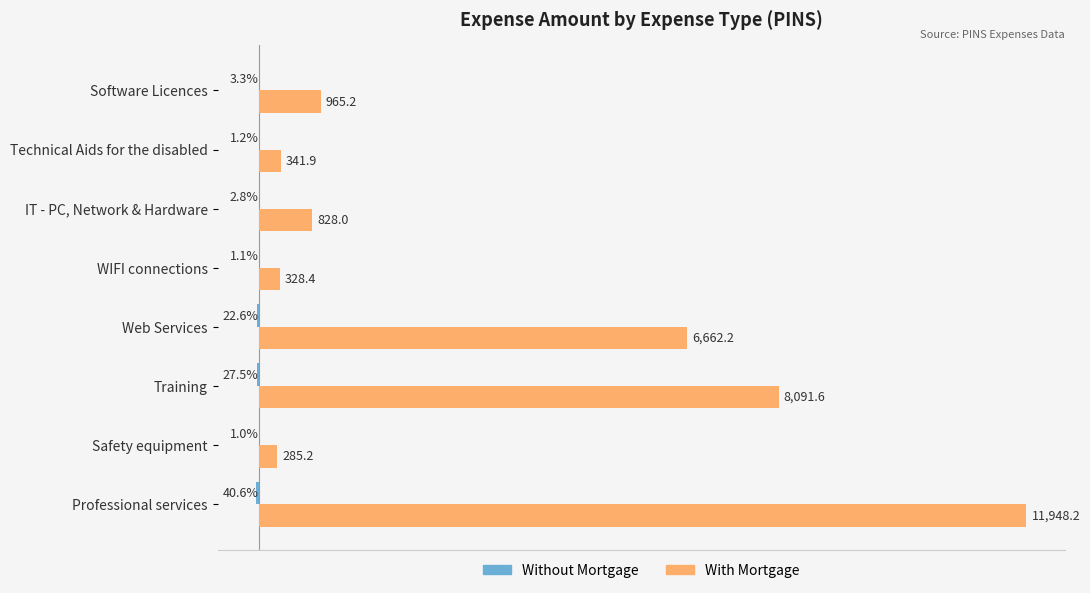

At which label is With Mortgage closest to 6116?

Web Services